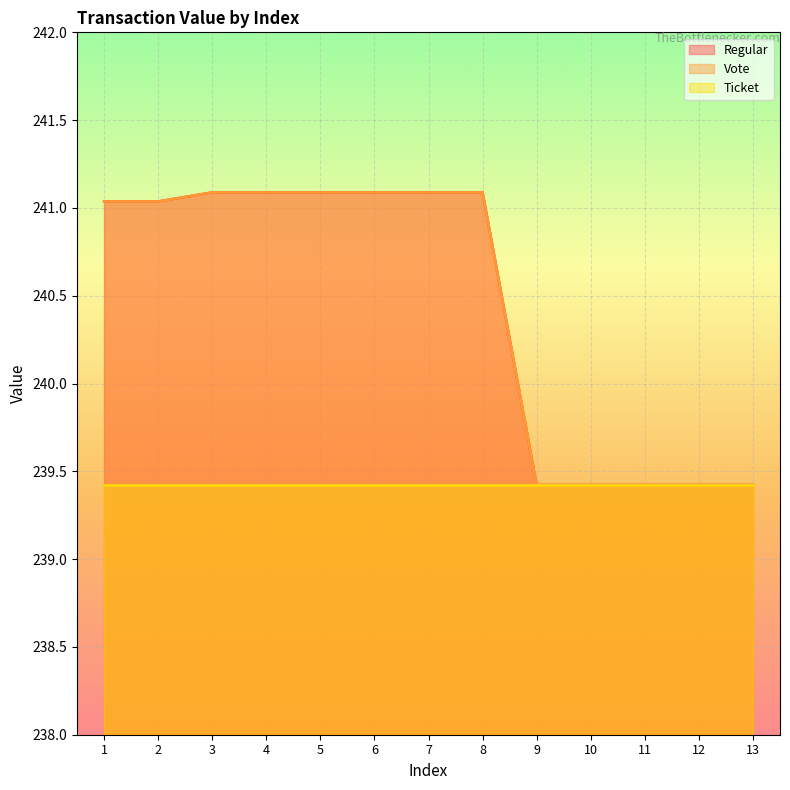

What is the sum of the Regular values at 6 and 13?

480.5